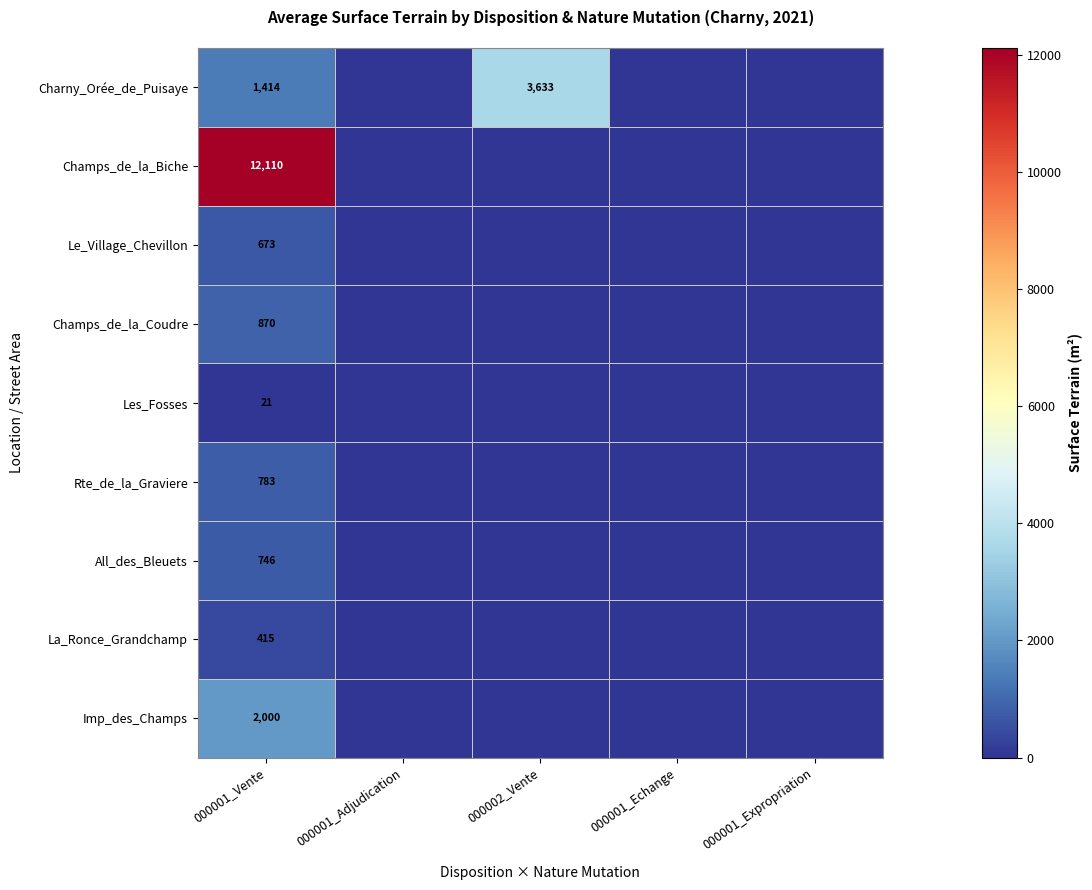

At 000001_Vente, list the series in order from smallest to largest.

Les_Fosses, La_Ronce_Grandchamp, Le_Village_Chevillon, All_des_Bleuets, Rte_de_la_Graviere, Champs_de_la_Coudre, Charny_Orée_de_Puisaye, Imp_des_Champs, Champs_de_la_Biche